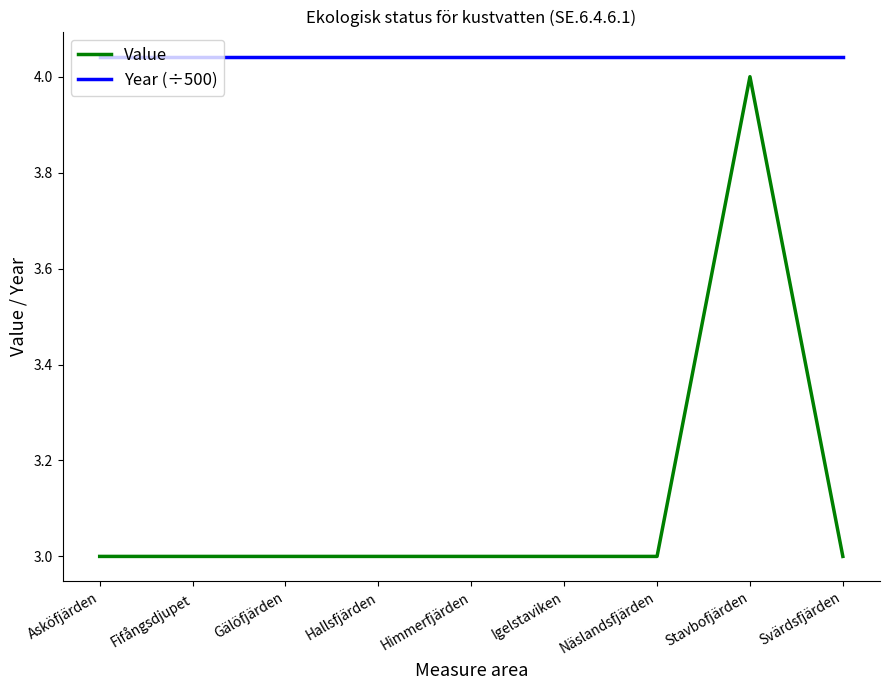

True or false: Year (÷500) and Value cross at least once.

False